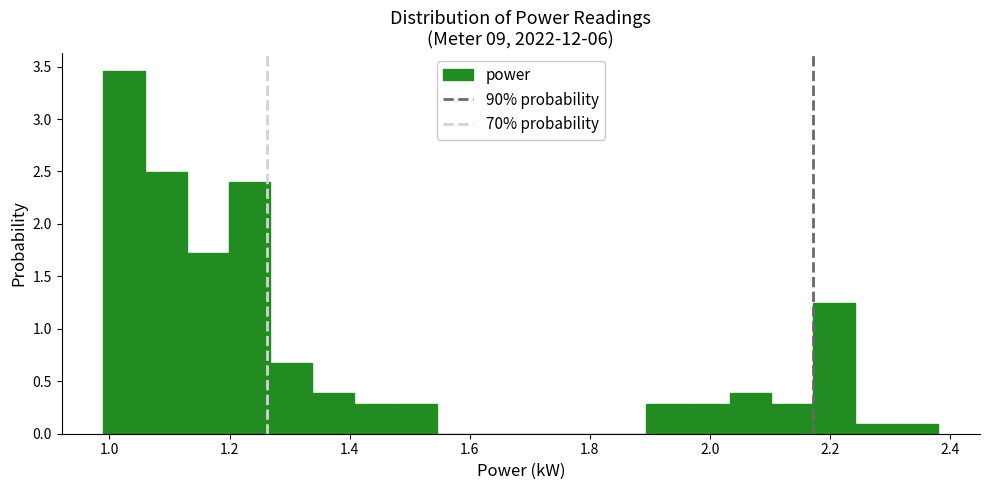

Around what value on the x-axis is the tallest bar? Give the approximate position of its centre, as read against the axis.

1.02